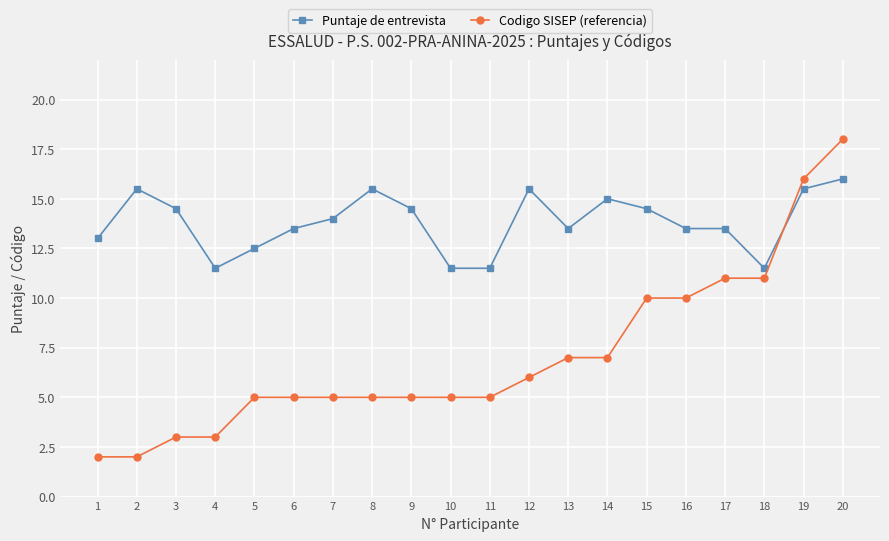

At how many categories does at least one series exceed 11?

20